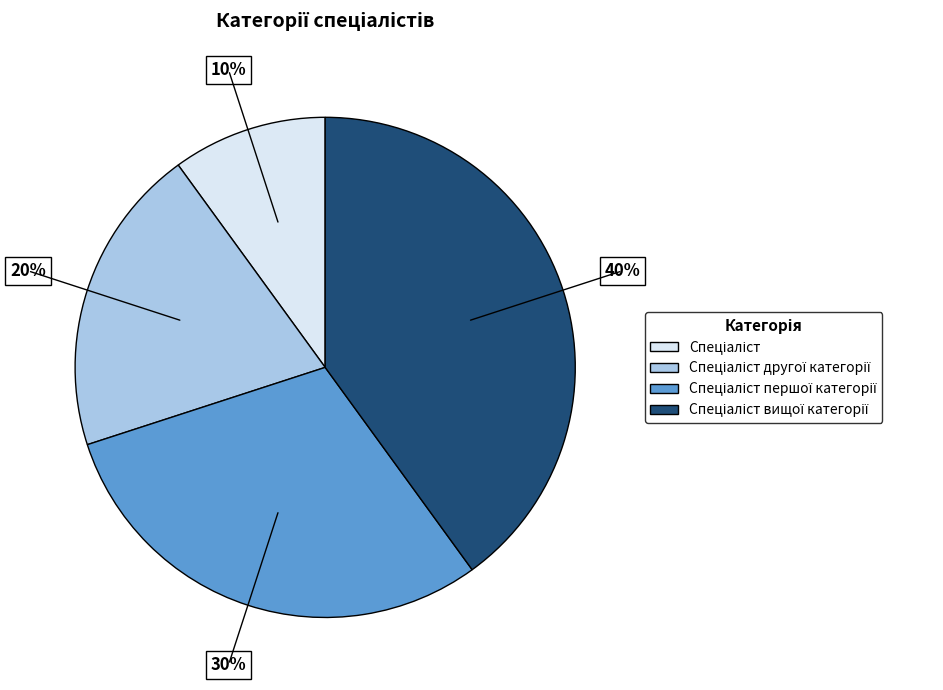

Is there any slice that represents more than half of the pie?

No